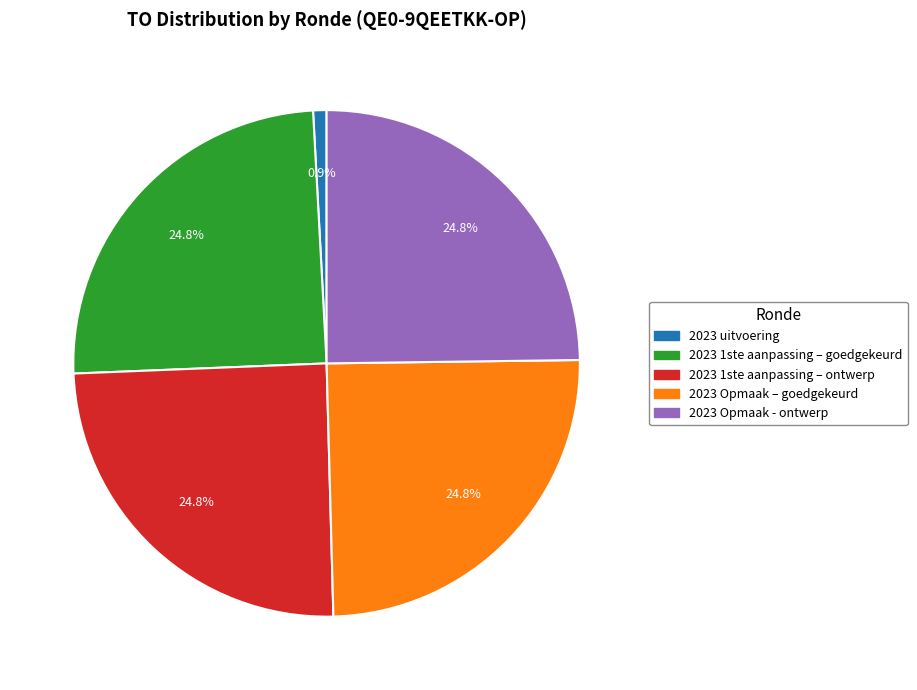

Which has a higher value, 2023 uitvoering or 2023 Opmaak - ontwerp?

2023 Opmaak - ontwerp